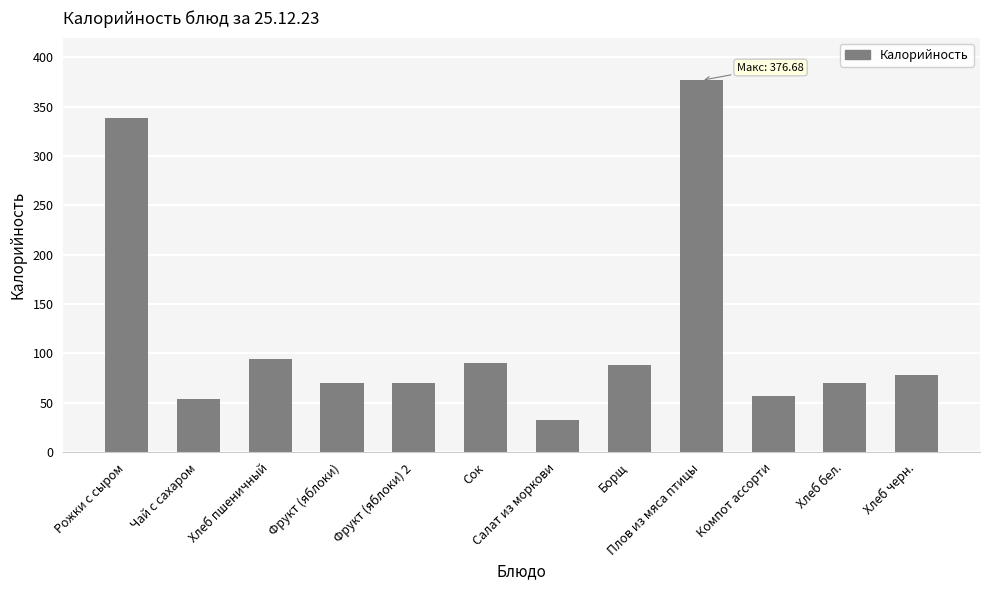

What is the ratio of the value at Салат из моркови to the value at Чай с сахаром?

0.6